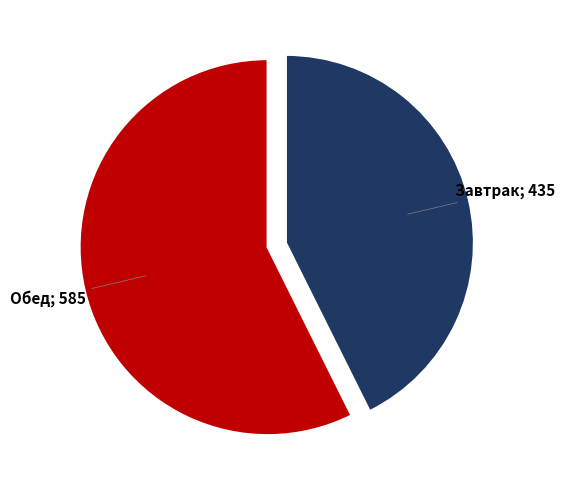

Does any single category account for the majority?

Yes